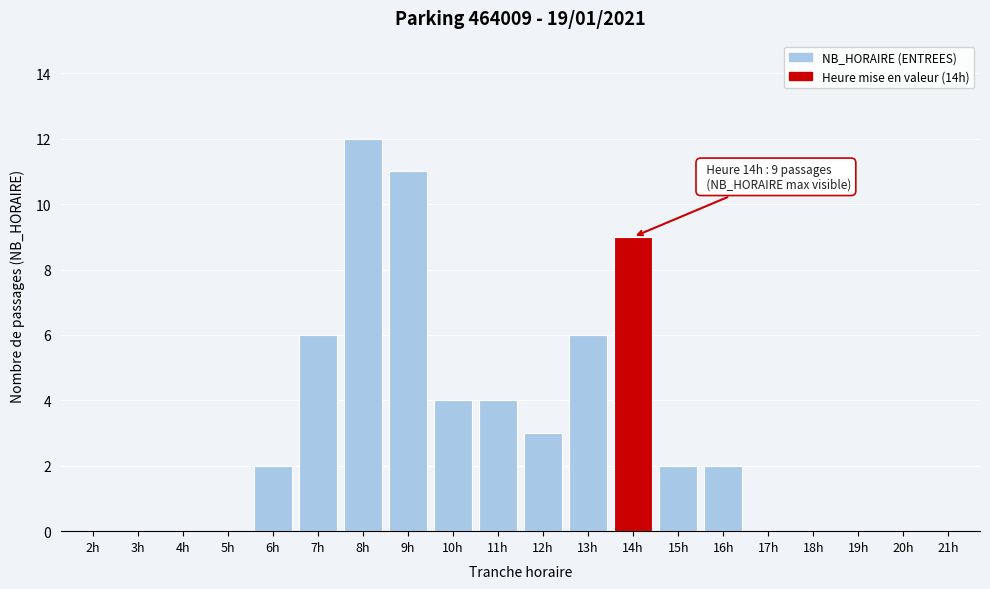

Reading left to right, extract all data points from this chart.

2h=0	3h=0	4h=0	5h=0	6h=2	7h=6	8h=12	9h=11	10h=4	11h=4	12h=3	13h=6	14h=9	15h=2	16h=2	17h=0	18h=0	19h=0	20h=0	21h=0